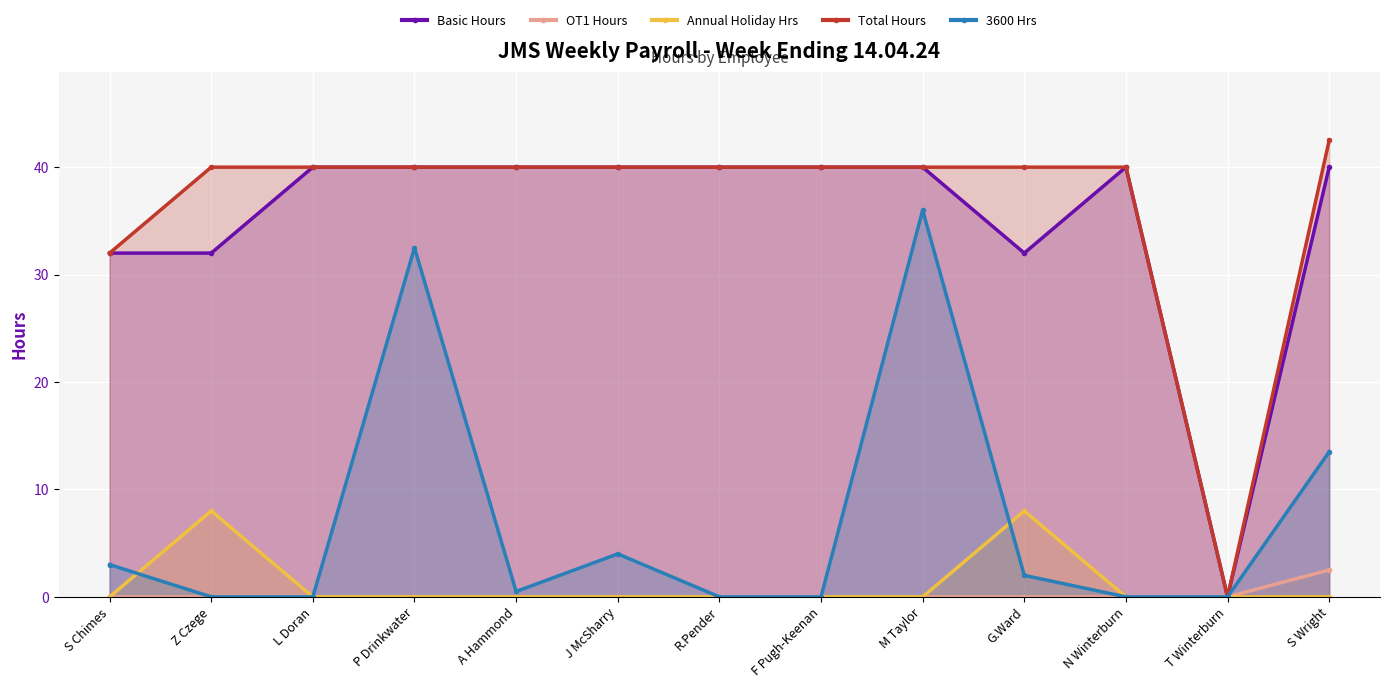

True or false: 3600 Hrs and Basic Hours cross at least once.

False